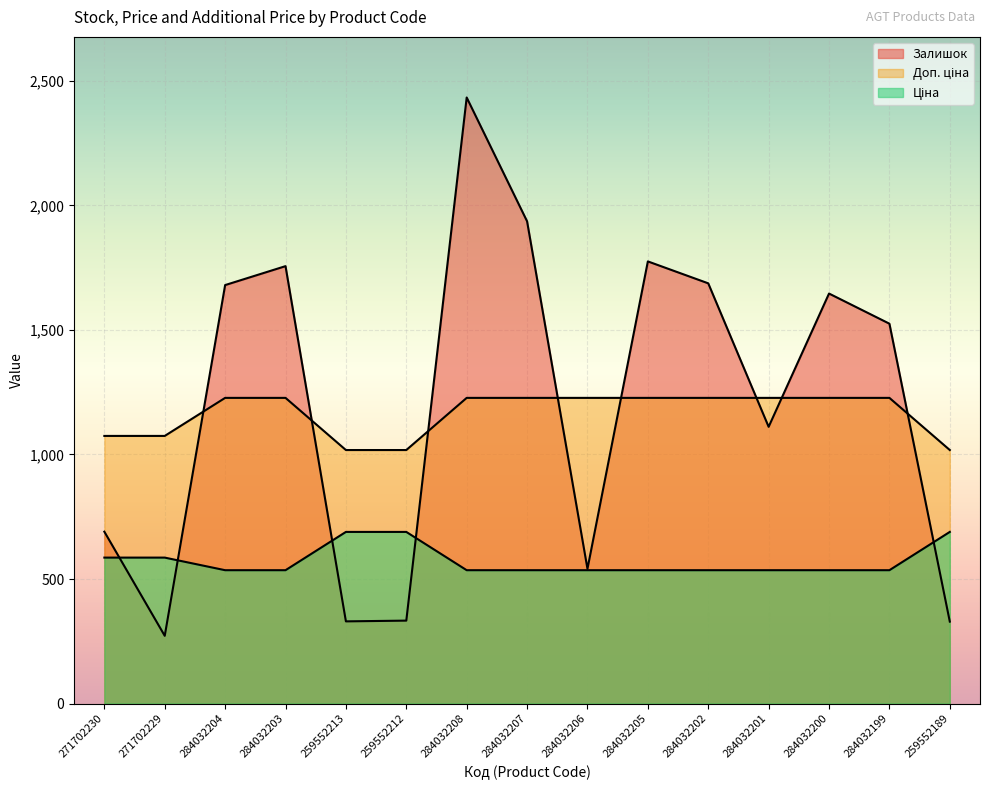

How many lines are shown in the chart?

3